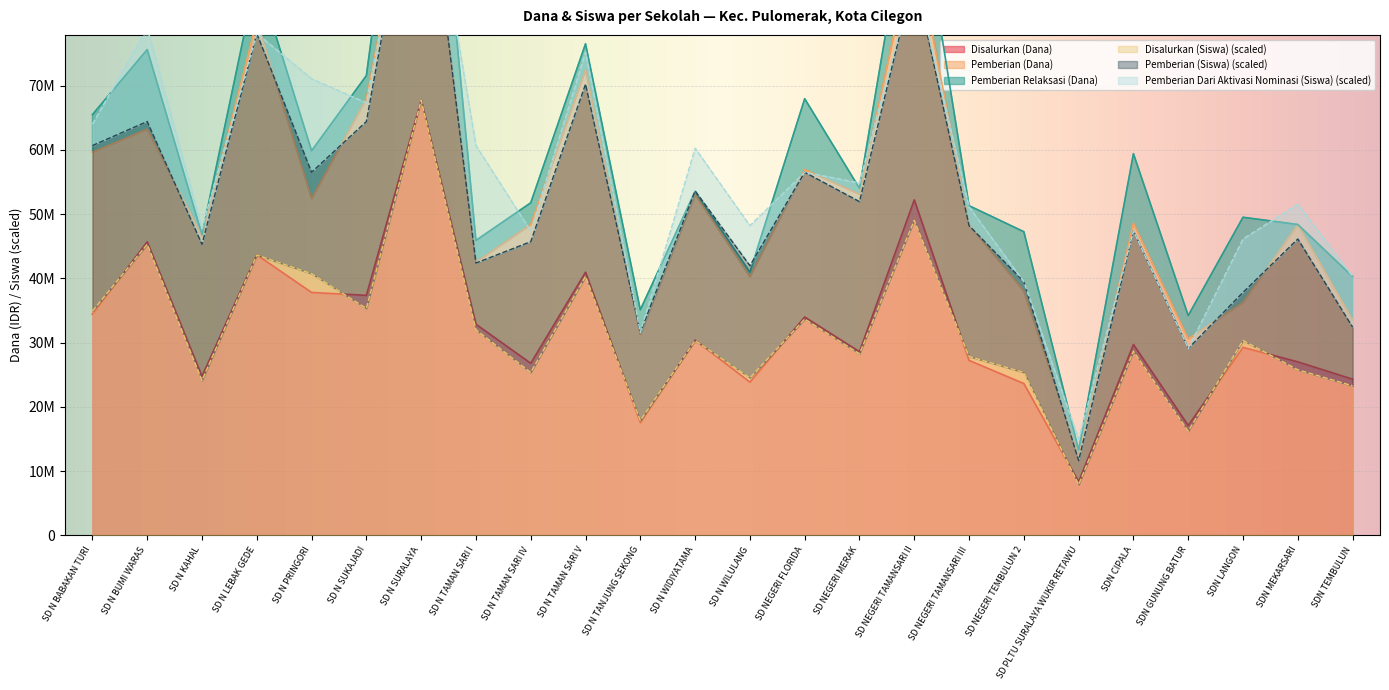

Reading left to right, what are all the values shown in this chart?

Disalurkan (Dana): SD N BABAKAN TURI=34425000	SD N BUMI WARAS=45675000	SD N KAHAL=24750000	SD N LEBAK GEDE=43650000	SD N PRINGORI=37800000	SD N SUKAJADI=37350000	SD N SURALAYA=67725000	SD N TAMAN SARI I=32850000	SD N TAMAN SARI IV=26775000	SD N TAMAN SARI V=40950000	SD N TANJUNG SEKONG=17550000	SD N WIDIYATAMA=30375000	SD N WILULANG=23850000	SD NEGERI FLORIDA=33975000	SD NEGERI MERAK=28575000	SD NEGERI TAMANSARI II=52200000	SD NEGERI TAMANSARI III=27225000	SD NEGERI TEMBULUN 2=23625000	SD PLTU SURALAYA WUKIR RETAWU=8325000	SDN CIPALA=29700000	SDN GUNUNG BATUR=17100000	SDN LANGON=29250000	SDN MEKARSARI=27000000	SDN TEMBULUN=24300000
Pemberian (Dana): SD N BABAKAN TURI=25200000	SD N BUMI WARAS=17550000	SD N KAHAL=21825000	SD N LEBAK GEDE=36450000	SD N PRINGORI=14625000	SD N SUKAJADI=30600000	SD N SURALAYA=44100000	SD N TAMAN SARI I=9675000	SD N TAMAN SARI IV=21600000	SD N TAMAN SARI V=31500000	SD N TANJUNG SEKONG=13725000	SD N WIDIYATAMA=22725000	SD N WILULANG=16425000	SD NEGERI FLORIDA=22950000	SD NEGERI MERAK=24525000	SD NEGERI TAMANSARI II=40500000	SD NEGERI TAMANSARI III=21150000	SD NEGERI TEMBULUN 2=14400000	SD PLTU SURALAYA WUKIR RETAWU=4050000	SDN CIPALA=18900000	SDN GUNUNG BATUR=13500000	SDN LANGON=6975000	SDN MEKARSARI=21375000	SDN TEMBULUN=9225000
Disalurkan (Siswa): SD N BABAKAN TURI=84	SD N BUMI WARAS=109	SD N KAHAL=58	SD N LEBAK GEDE=105	SD N PRINGORI=98	SD N SUKAJADI=85	SD N SURALAYA=163	SD N TAMAN SARI I=77	SD N TAMAN SARI IV=61	SD N TAMAN SARI V=97	SD N TANJUNG SEKONG=43	SD N WIDIYATAMA=73	SD N WILULANG=59	SD NEGERI FLORIDA=81	SD NEGERI MERAK=68	SD NEGERI TAMANSARI II=118	SD NEGERI TAMANSARI III=67	SD NEGERI TEMBULUN 2=61	SD PLTU SURALAYA WUKIR RETAWU=19	SDN CIPALA=69	SDN GUNUNG BATUR=39	SDN LANGON=73	SDN MEKARSARI=62	SDN TEMBULUN=56
Pemberian Relaksasi (Dana): SD N BABAKAN TURI=5850000	SD N BUMI WARAS=12375000	SD N KAHAL=225000	SD N LEBAK GEDE=7200000	SD N PRINGORI=7425000	SD N SUKAJADI=3600000	SD N SURALAYA=23625000	SD N TAMAN SARI I=3375000	SD N TAMAN SARI IV=3375000	SD N TAMAN SARI V=4050000	SD N TANJUNG SEKONG=3825000	SD N WIDIYATAMA=450000	SD N WILULANG=675000	SD NEGERI FLORIDA=11025000	SD NEGERI MERAK=900000	SD NEGERI TAMANSARI II=11700000	SD NEGERI TAMANSARI III=2925000	SD NEGERI TEMBULUN 2=9225000	SD PLTU SURALAYA WUKIR RETAWU=900000	SDN CIPALA=10800000	SDN GUNUNG BATUR=3600000	SDN LANGON=13275000	SDN MEKARSARI=0	SDN TEMBULUN=6750000
Pemberian (Siswa): SD N BABAKAN TURI=62	SD N BUMI WARAS=46	SD N KAHAL=51	SD N LEBAK GEDE=83	SD N PRINGORI=38	SD N SUKAJADI=70	SD N SURALAYA=105	SD N TAMAN SARI I=25	SD N TAMAN SARI IV=49	SD N TAMAN SARI V=72	SD N TANJUNG SEKONG=33	SD N WIDIYATAMA=56	SD N WILULANG=42	SD NEGERI FLORIDA=55	SD NEGERI MERAK=57	SD NEGERI TAMANSARI II=92	SD NEGERI TAMANSARI III=49	SD NEGERI TEMBULUN 2=34	SD PLTU SURALAYA WUKIR RETAWU=9	SDN CIPALA=45	SDN GUNUNG BATUR=31	SDN LANGON=18	SDN MEKARSARI=49	SDN TEMBULUN=22
Pemberian Dari Aktivasi Nominasi (Siswa): SD N BABAKAN TURI=8	SD N BUMI WARAS=35	SD N KAHAL=6	SD N LEBAK GEDE=0	SD N PRINGORI=35	SD N SUKAJADI=7	SD N SURALAYA=0	SD N TAMAN SARI I=44	SD N TAMAN SARI IV=4	SD N TAMAN SARI V=12	SD N TANJUNG SEKONG=0	SD N WIDIYATAMA=16	SD N WILULANG=15	SD NEGERI FLORIDA=0	SD NEGERI MERAK=7	SD NEGERI TAMANSARI II=0	SD NEGERI TAMANSARI III=7	SD NEGERI TEMBULUN 2=0	SD PLTU SURALAYA WUKIR RETAWU=8	SDN CIPALA=0	SDN GUNUNG BATUR=0	SDN LANGON=20	SDN MEKARSARI=13	SDN TEMBULUN=19